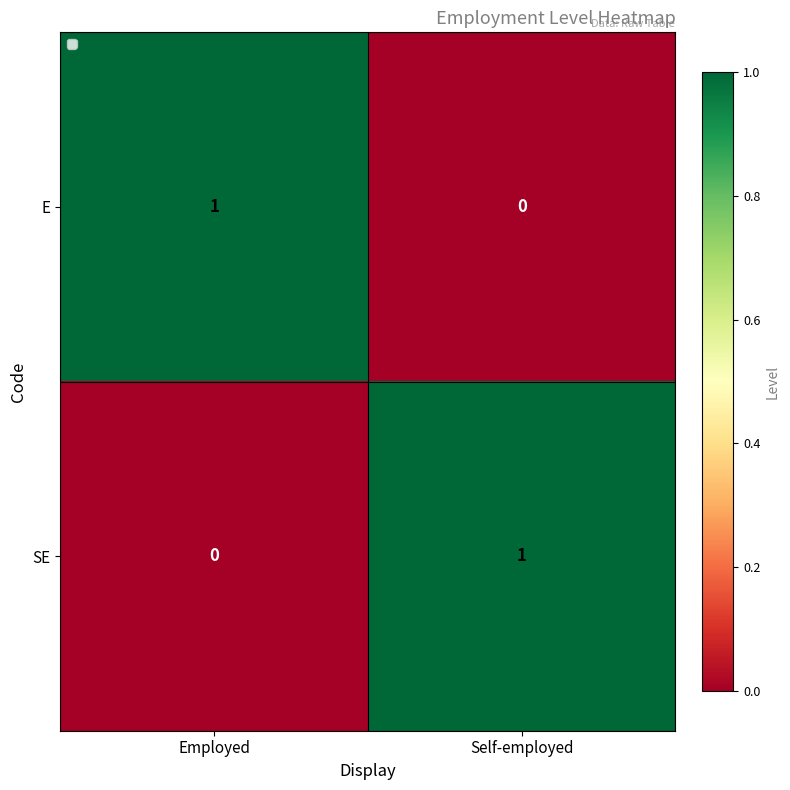

List the labels in order of SE value, largest first.

Self-employed, Employed